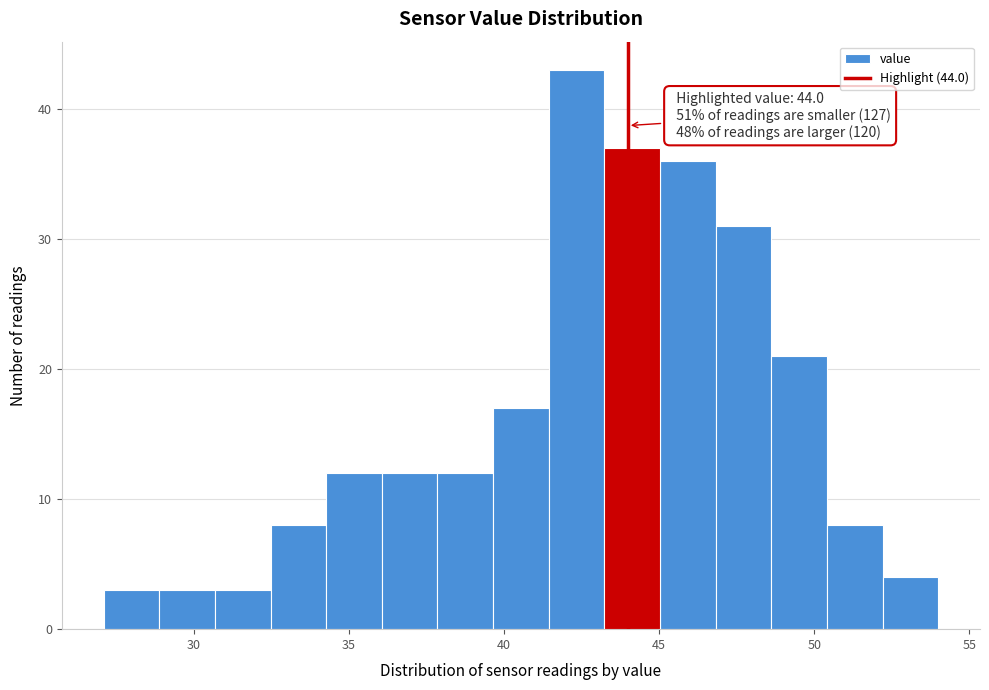

Around what value on the x-axis is the tallest bar? Give the approximate position of its centre, as read against the axis.

42.5